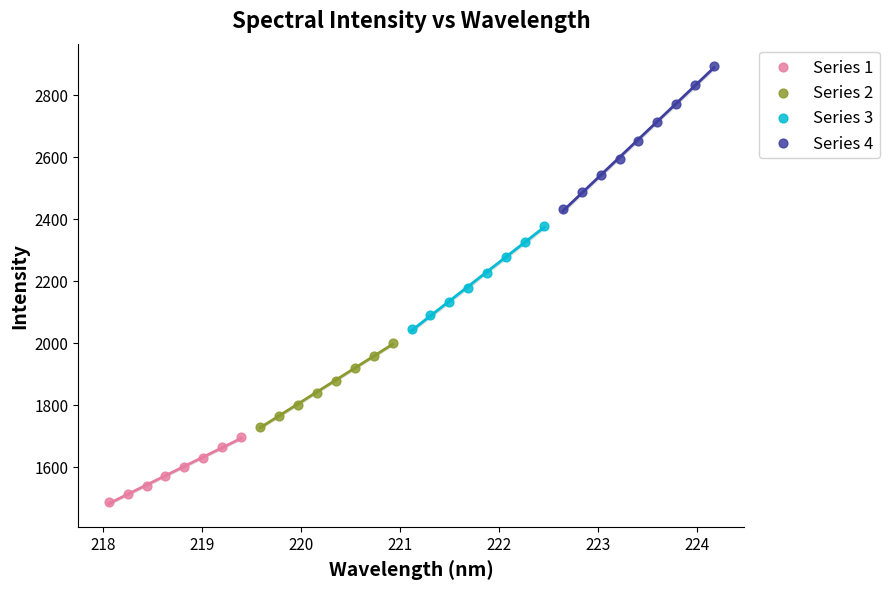

Which series reaches the minimum Y coordinate?

Series 1